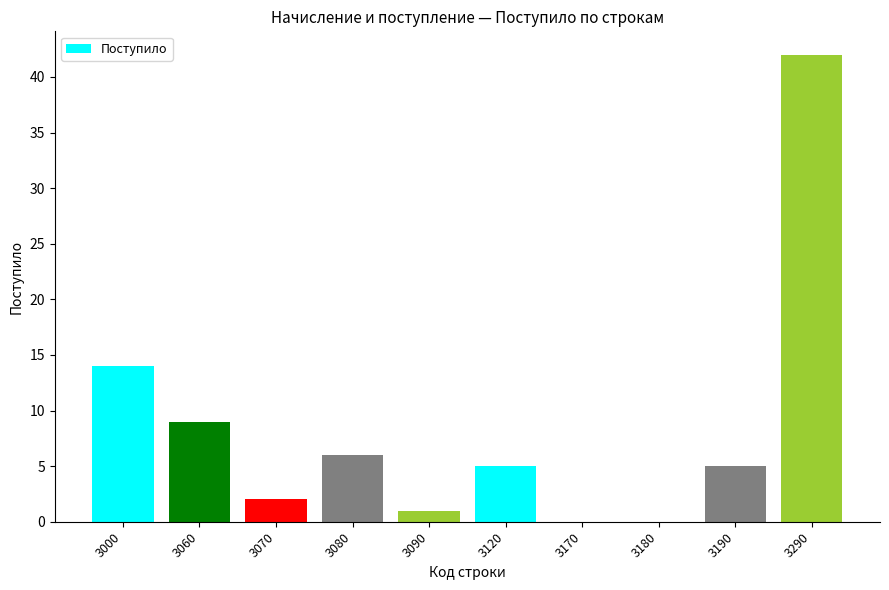

How many categories are shown in the chart?

10